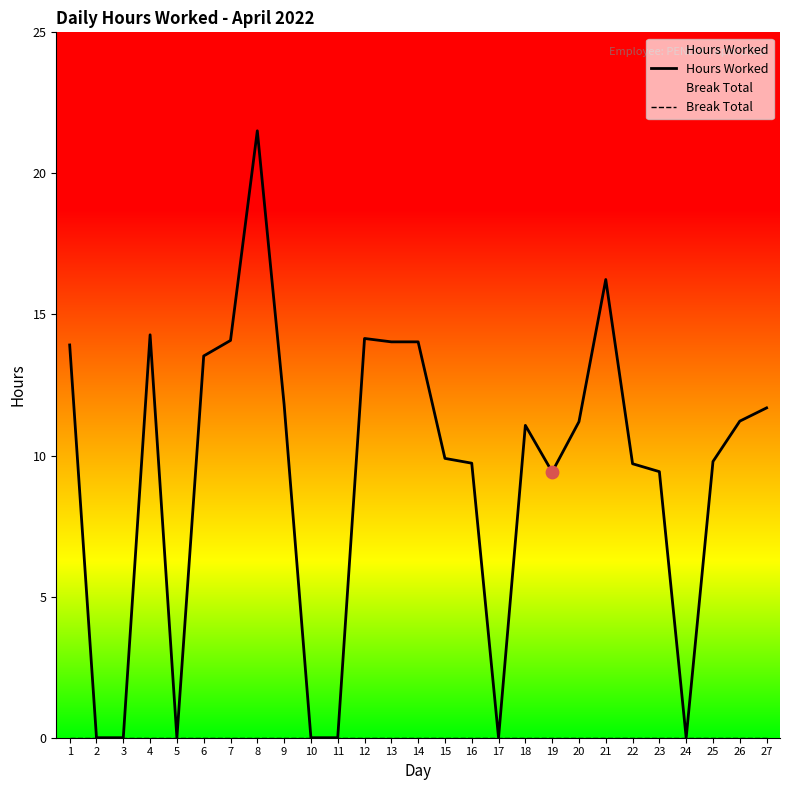

Which series has the largest total across all categories?

Hours Worked